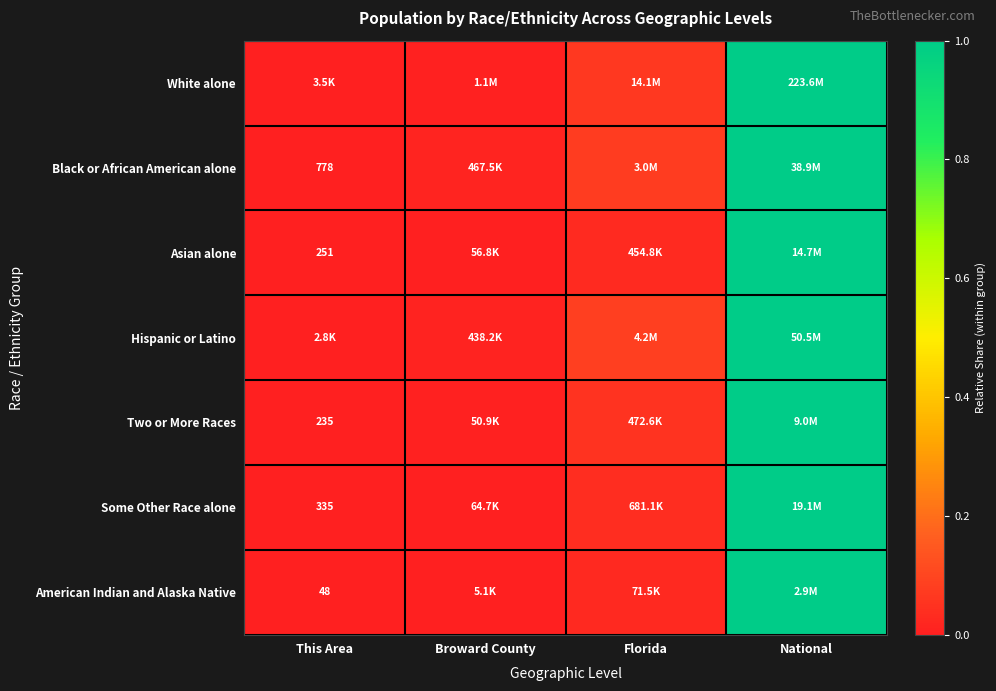

True or false: Asian alone has a value of 0.4 at This Area.

False